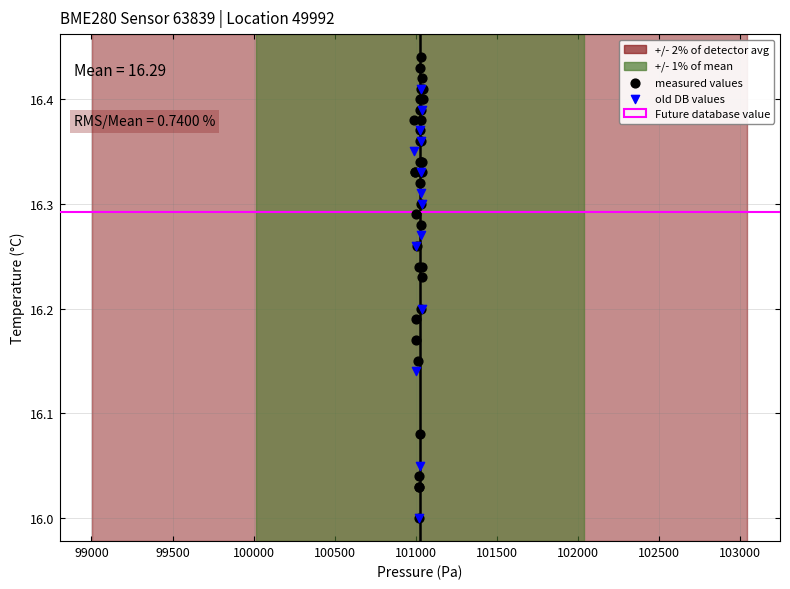

Which series reaches the maximum Y coordinate?

measured values